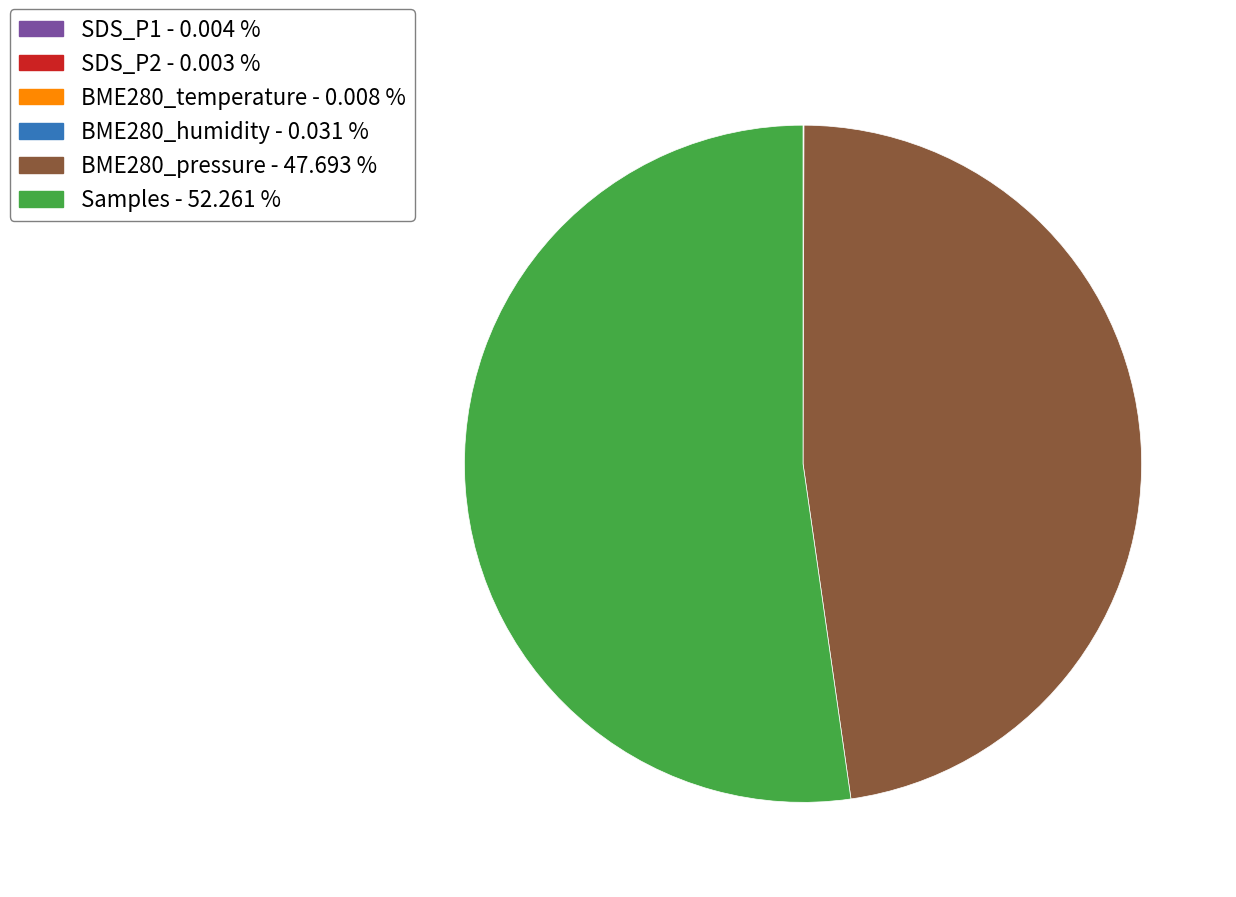

Do Samples - 52.261 % and BME280_pressure - 47.693 % together represent more than half of the pie?

Yes